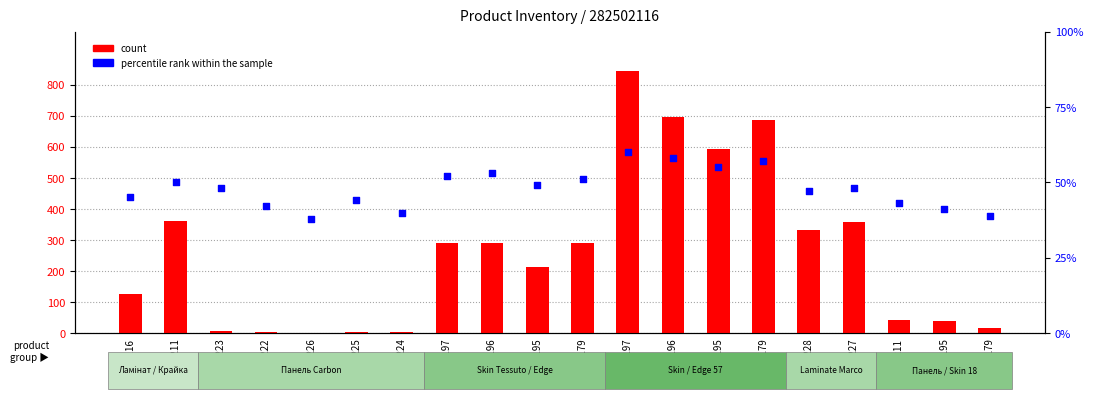

Which series contains the lowest Y value?

count